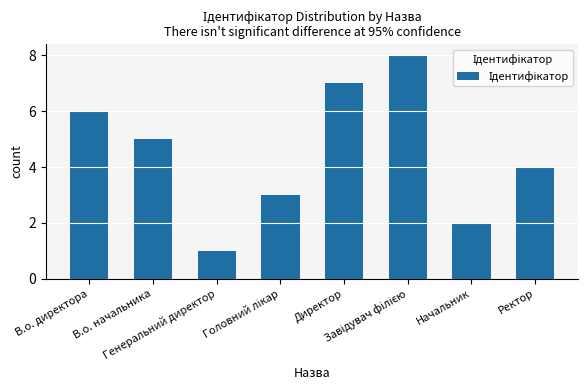

What value does the data have at Ректор?

4